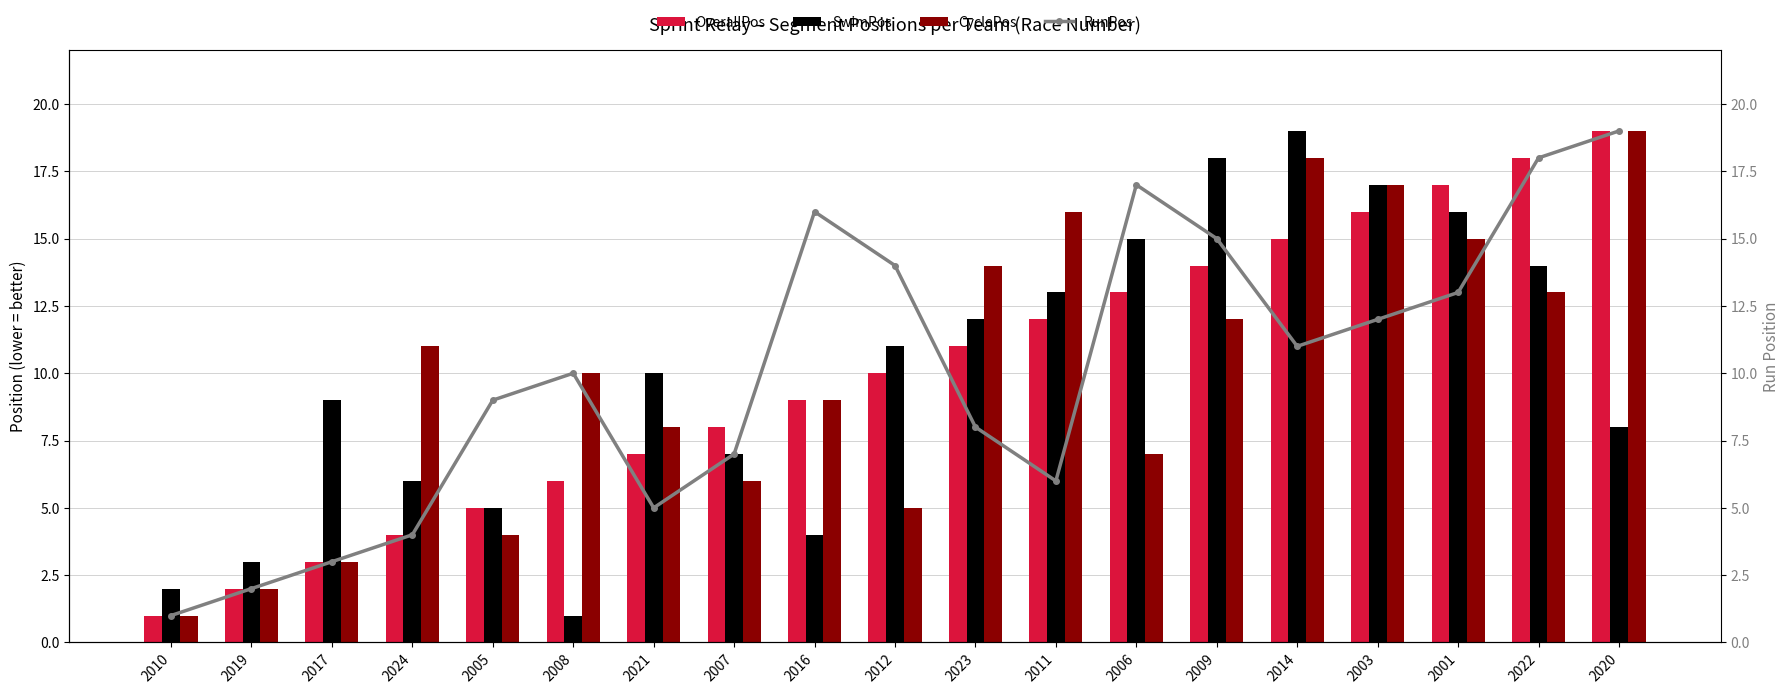

Where does the OverallPos series first go above 10?

2023